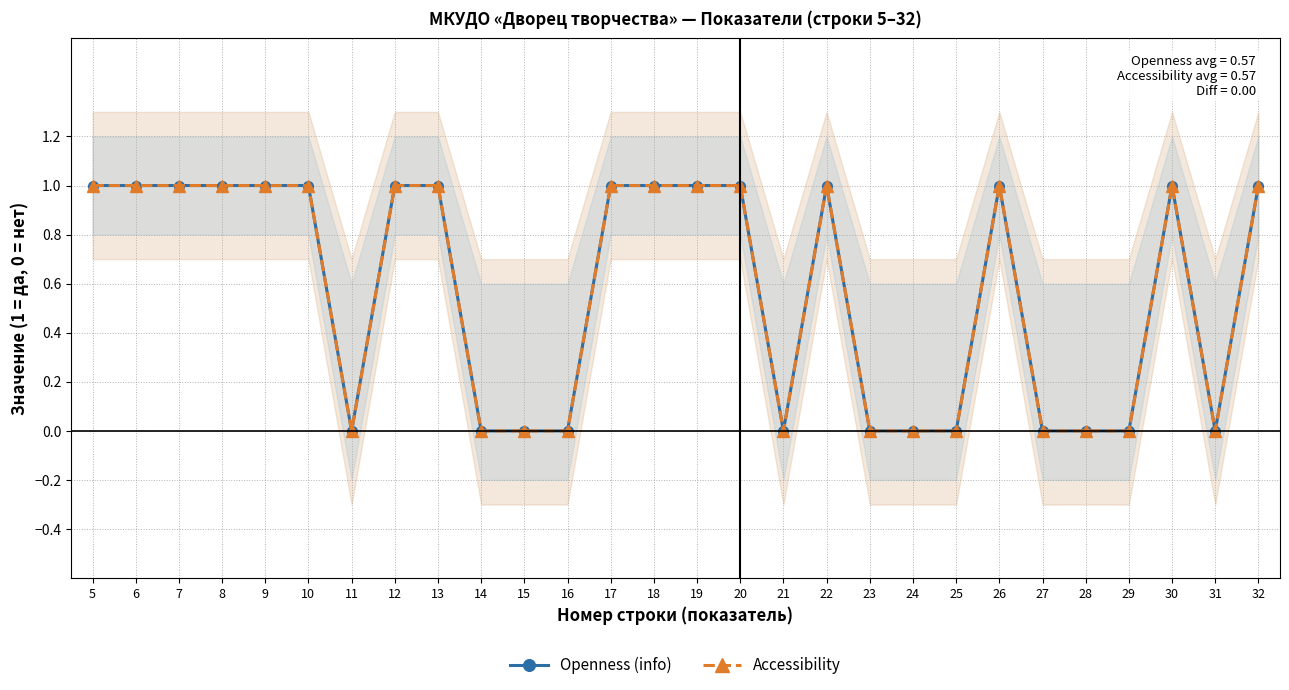

Where is the first local minimum for Accessibility?

11